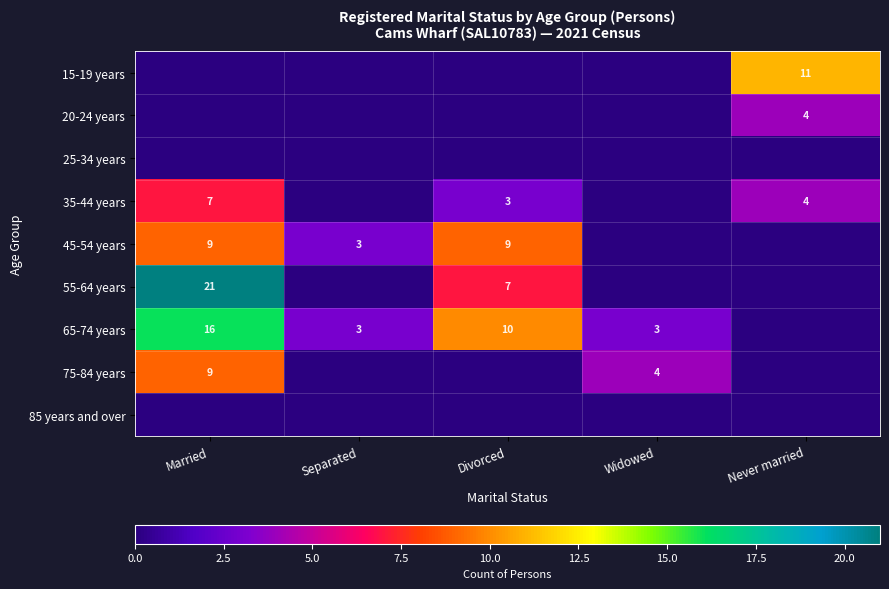

The value of 35-44 years at Never married is 2. True or false?

False